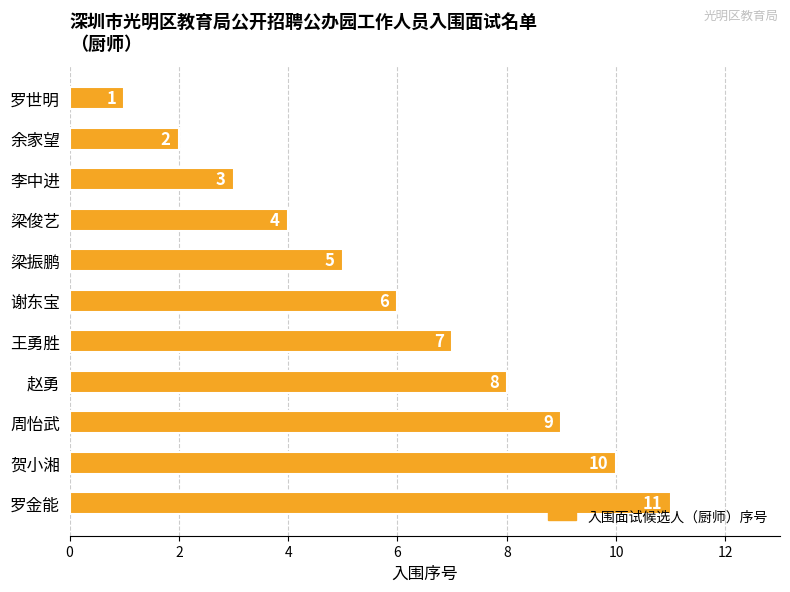

The value at 谢东宝 is 4. True or false?

False